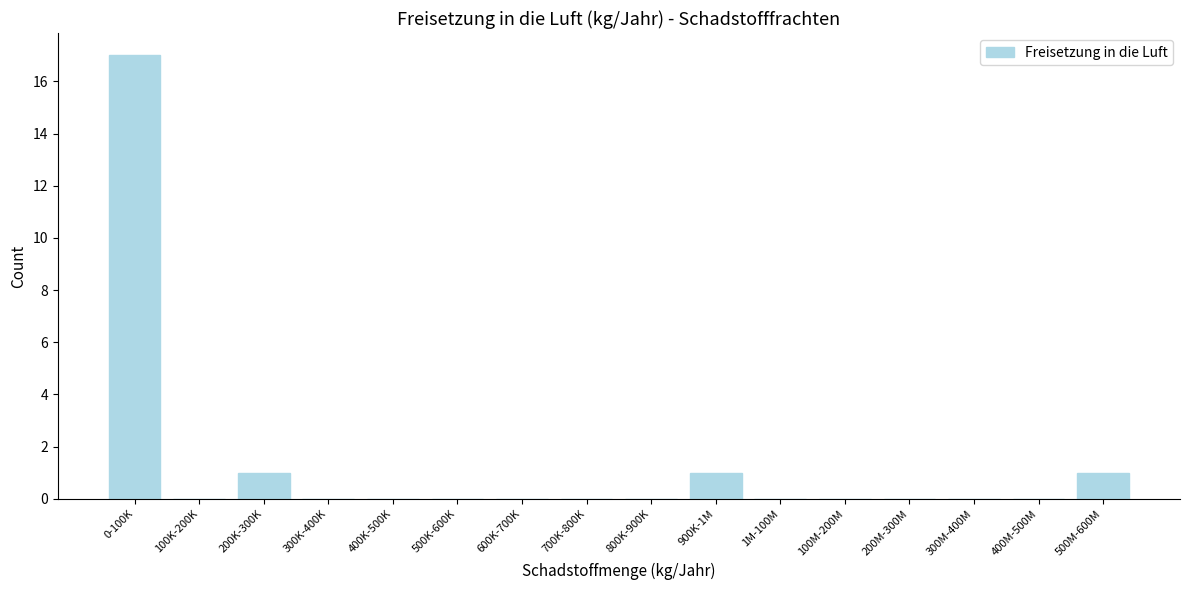

Reading left to right, transcribe all the data shown in this chart.

0-100K=17	100K-200K=0	200K-300K=1	300K-400K=0	400K-500K=0	500K-600K=0	600K-700K=0	700K-800K=0	800K-900K=0	900K-1M=1	1M-100M=0	100M-200M=0	200M-300M=0	300M-400M=0	400M-500M=0	500M-600M=1